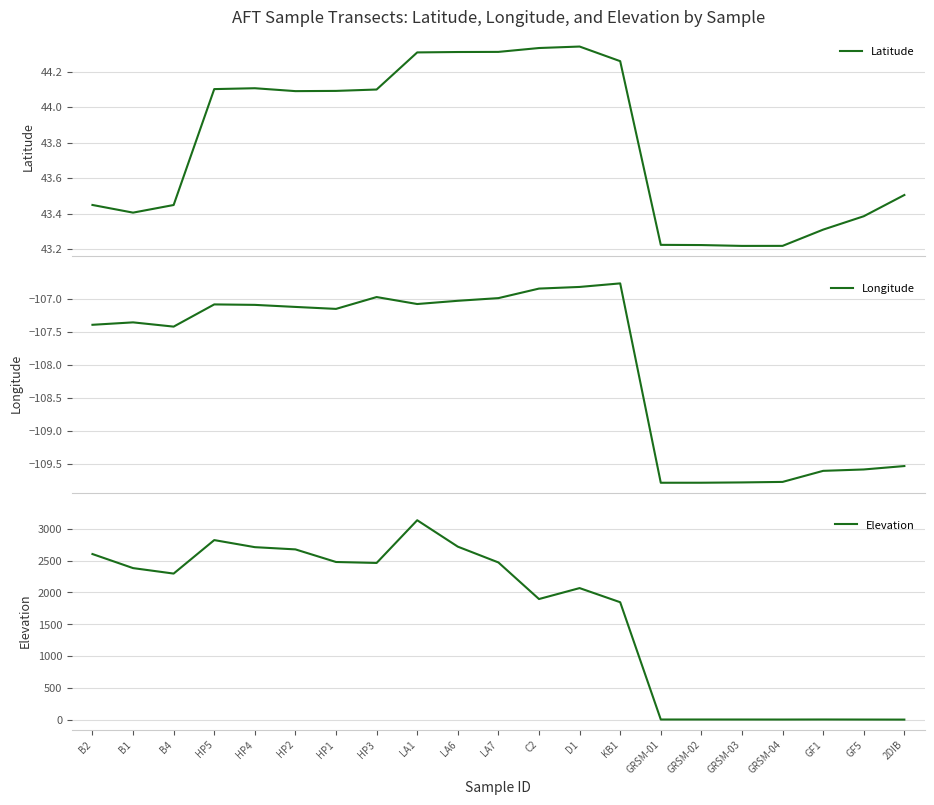

Is this an area chart (filled region under the line)?

No